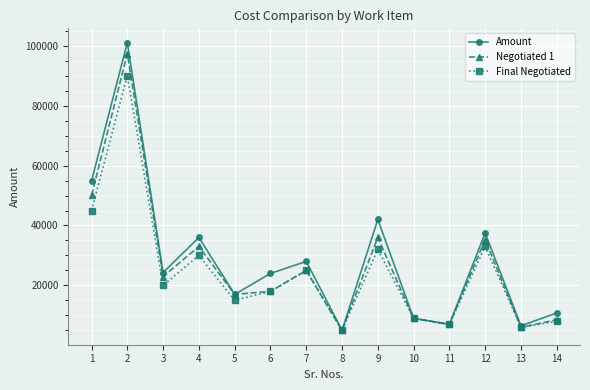

Which series has the largest total across all categories?

Amount